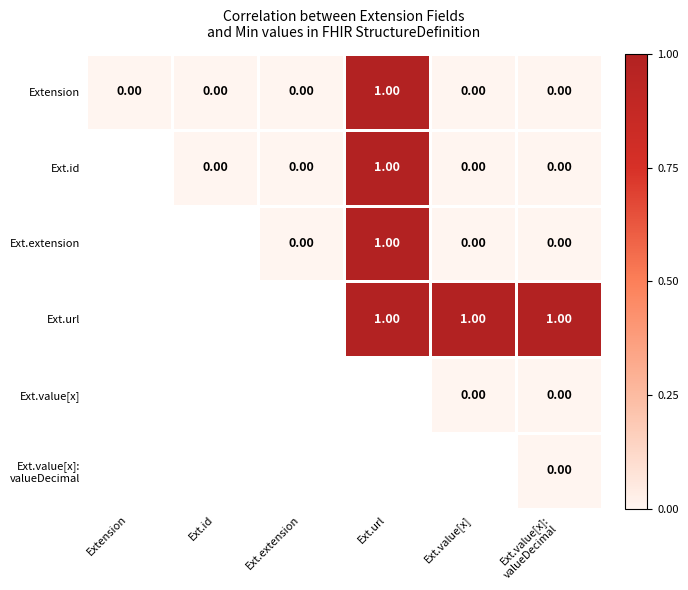

Count the Extension values in the range 0 to 1.

6